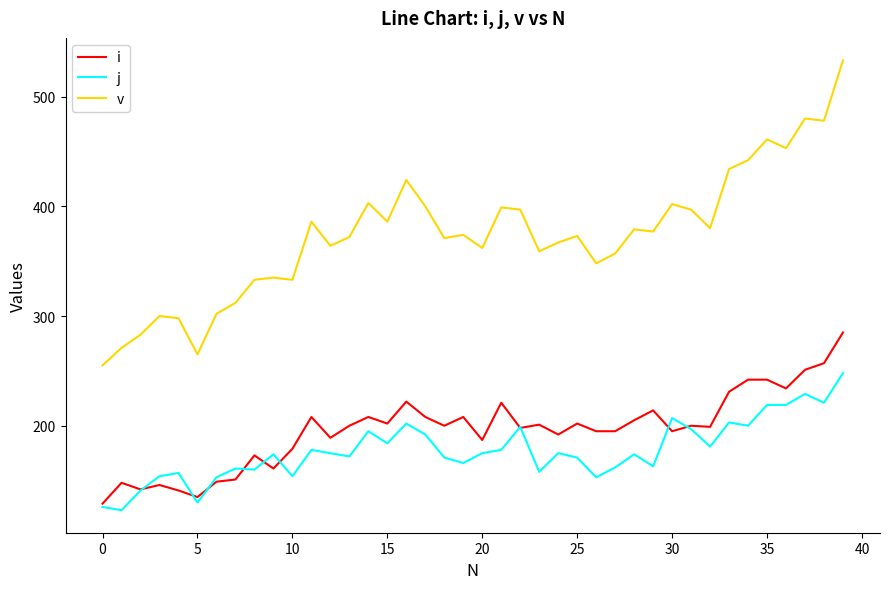

How many categories are shown in the chart?

40